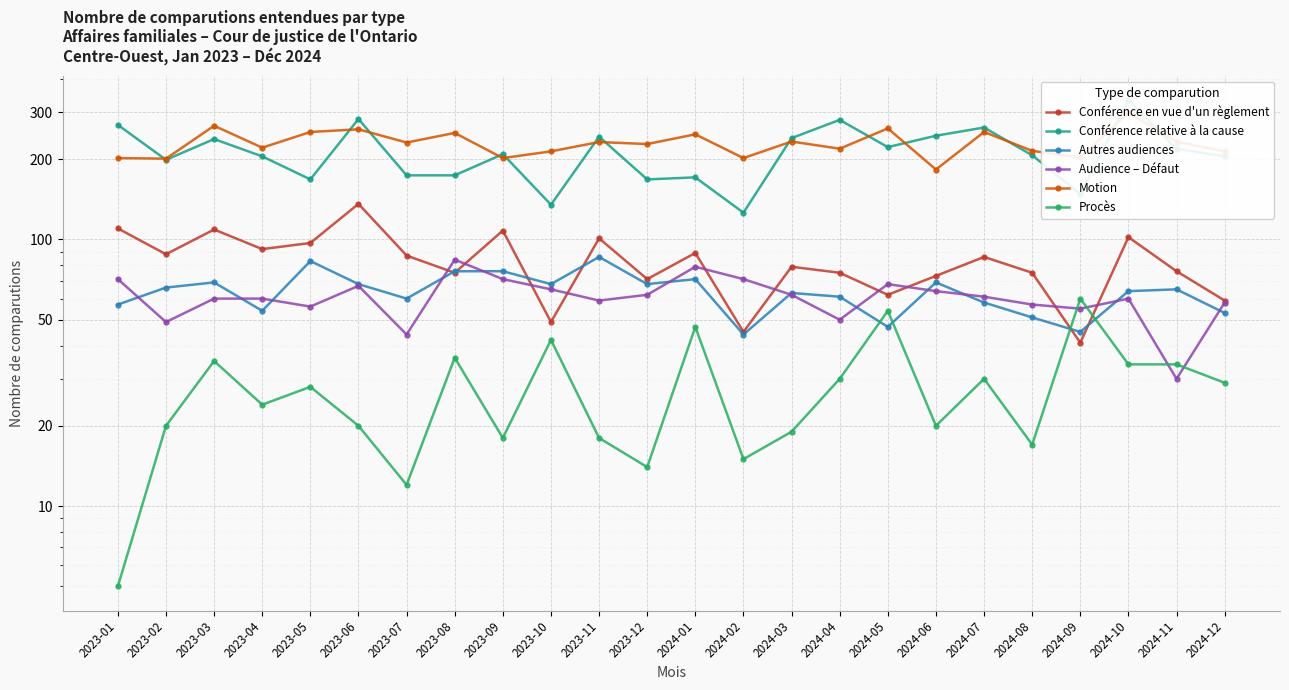

At which label does Conférence relative à la cause first exceed 209?

2023-01